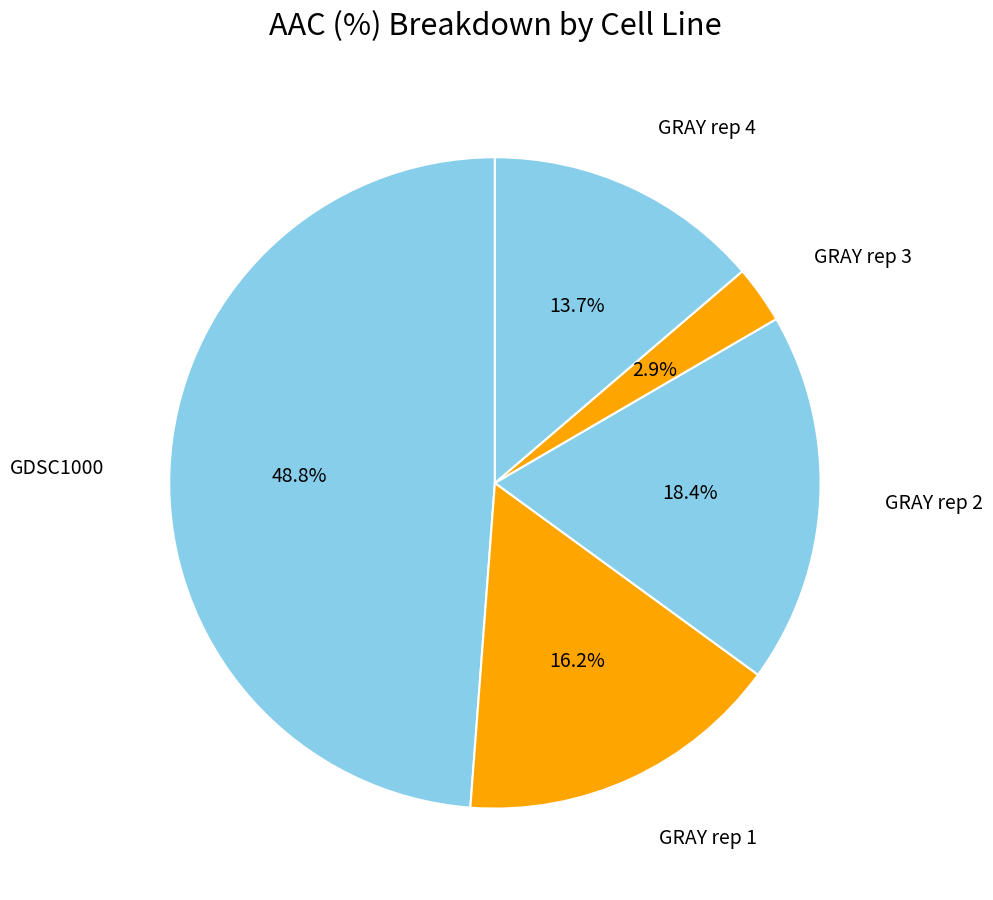

How many slices are in this pie chart?

5